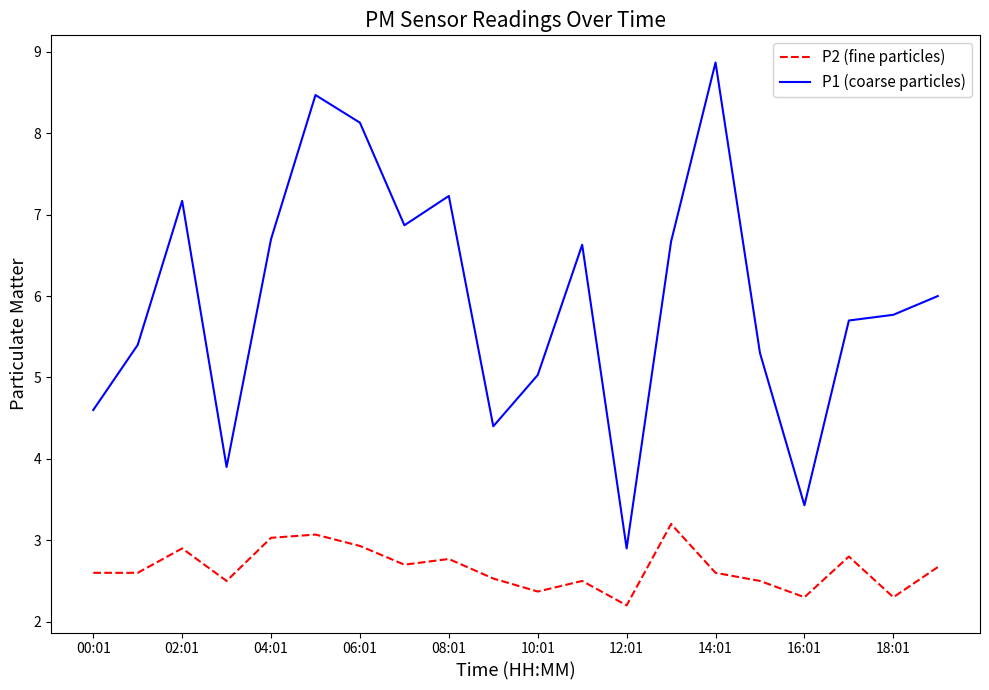

List the series in order of their overall mean, lowest first.

P2 (fine particles), P1 (coarse particles)